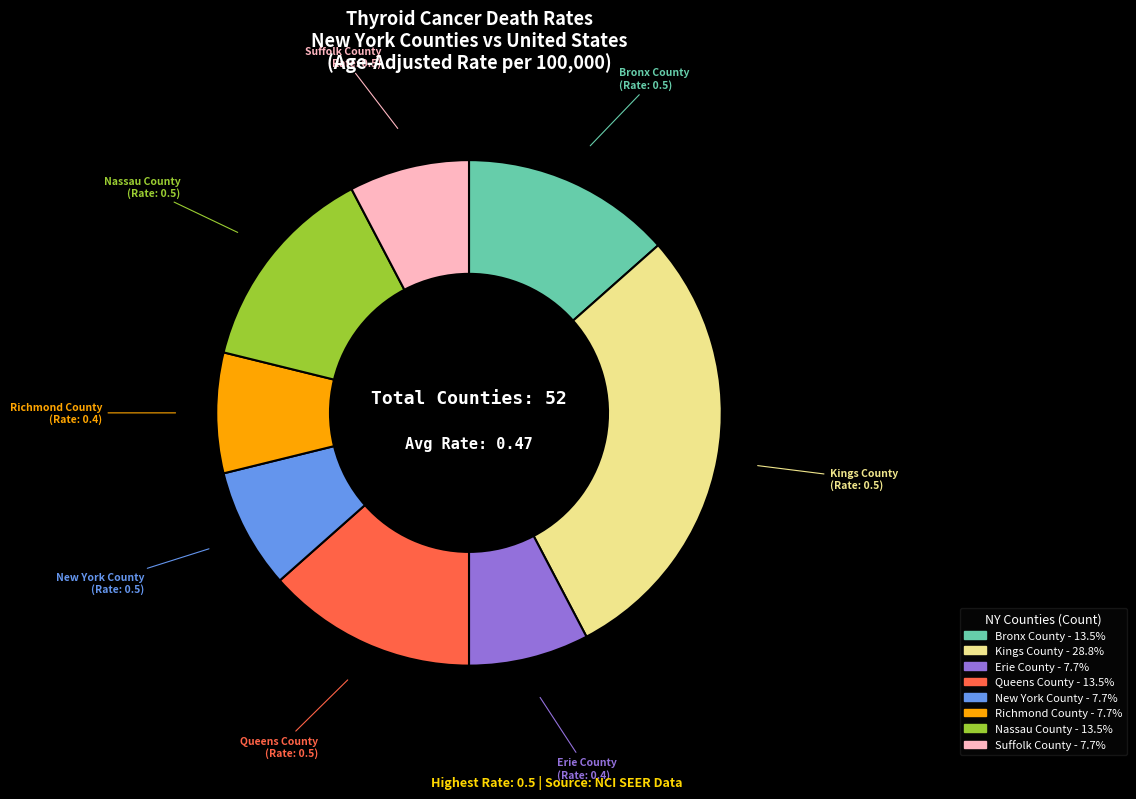

Is it true that Suffolk County is 13% of the pie?

False